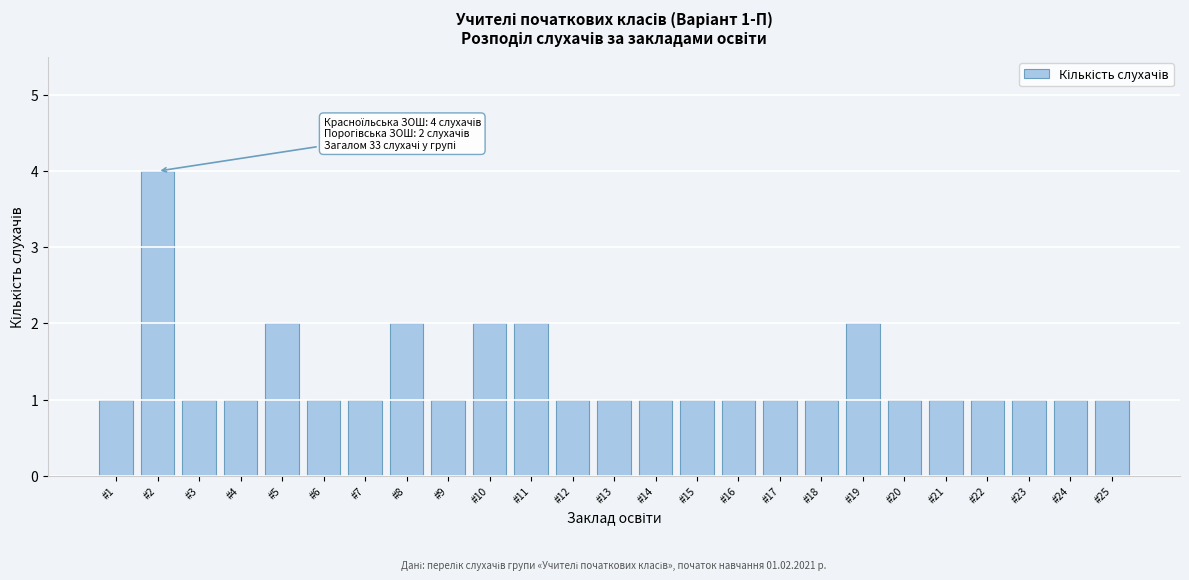

Reading left to right, extract all data points from this chart.

#1=1	#2=4	#3=1	#4=1	#5=2	#6=1	#7=1	#8=2	#9=1	#10=2	#11=2	#12=1	#13=1	#14=1	#15=1	#16=1	#17=1	#18=1	#19=2	#20=1	#21=1	#22=1	#23=1	#24=1	#25=1